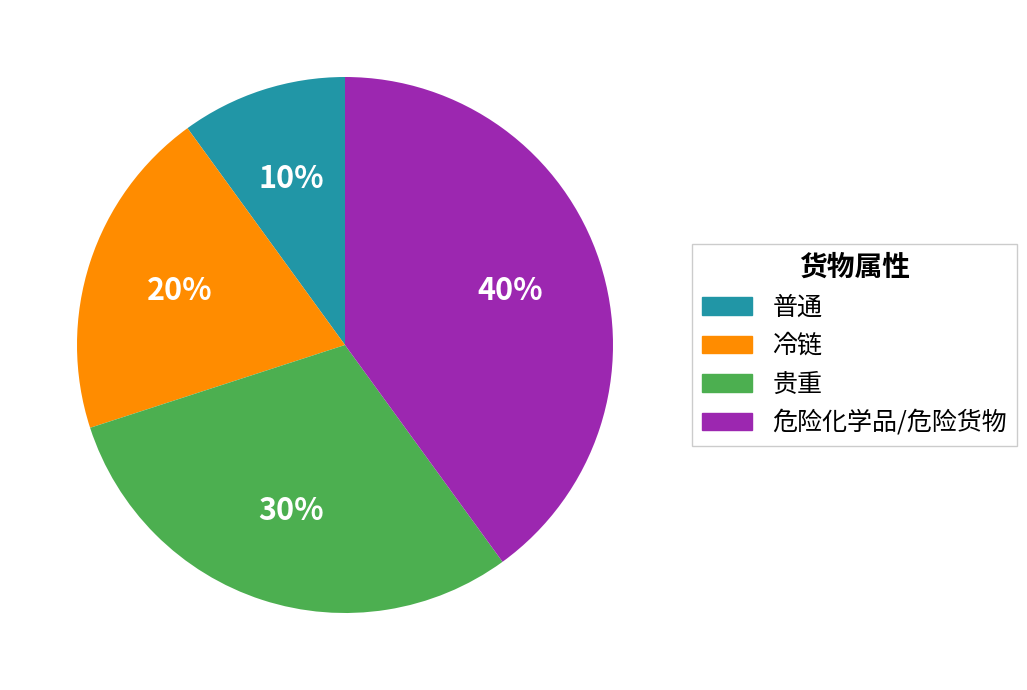

To the nearest percent, what portion does 冷链 represent?

20%